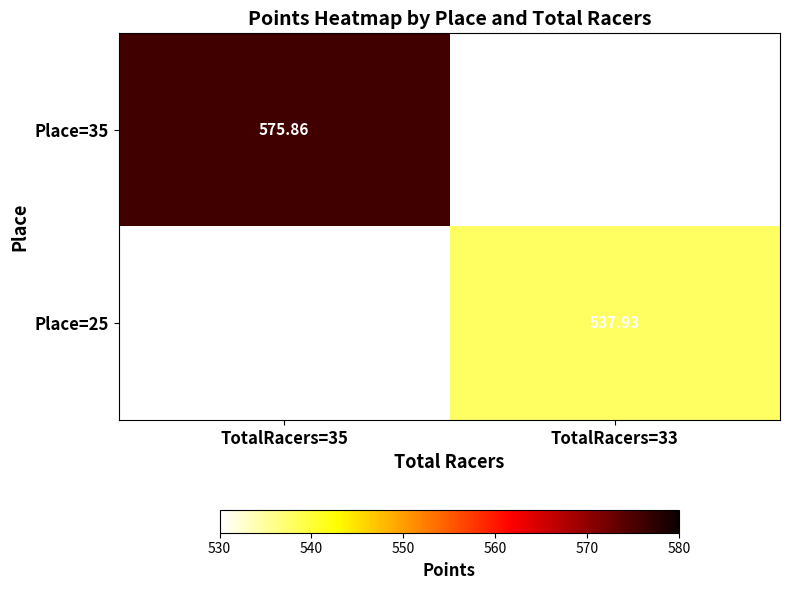

Is the value of Place=35 at TotalRacers=35 greater than the value of Place=25 at TotalRacers=33?

Yes